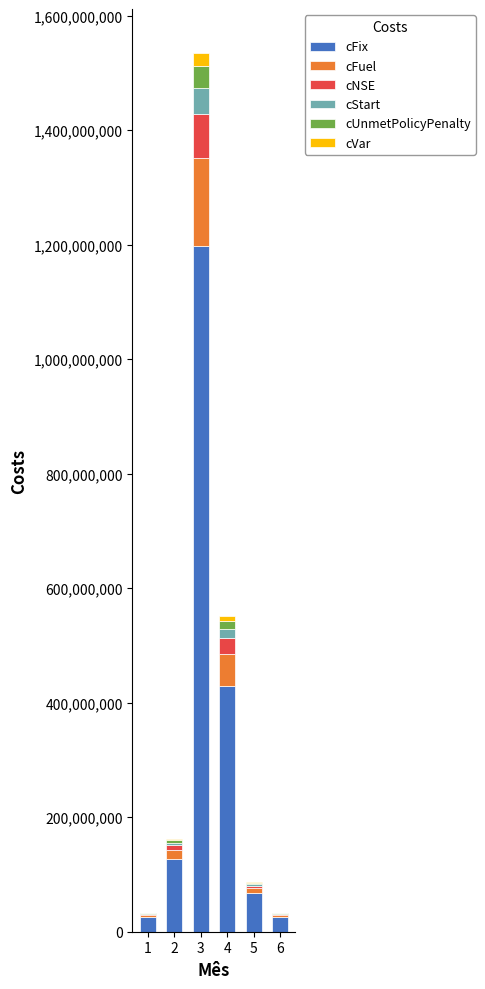

What is the maximum value for cFix?

1197405405